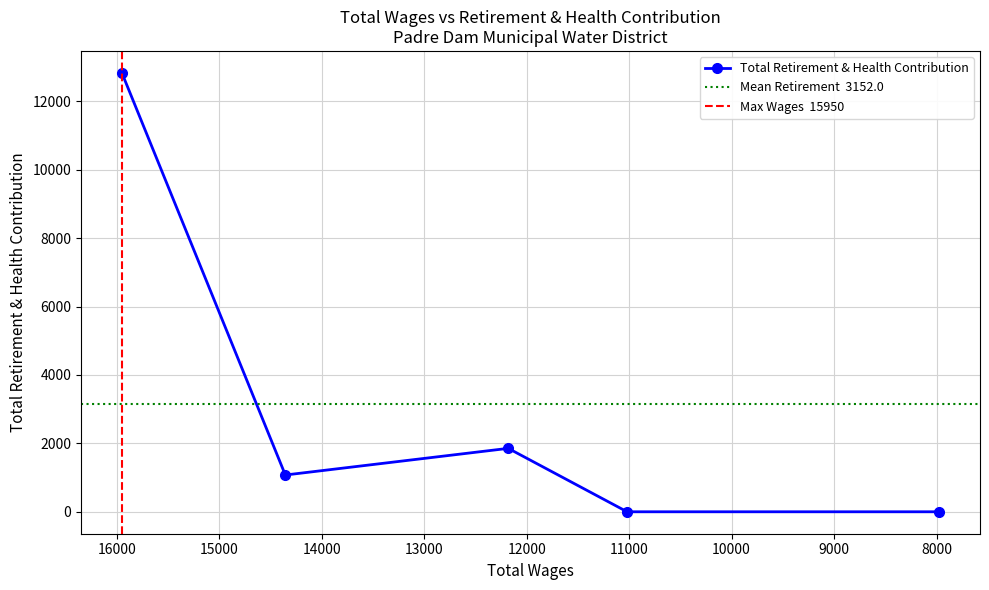

Which label corresponds to the largest value in the chart?

15950.0